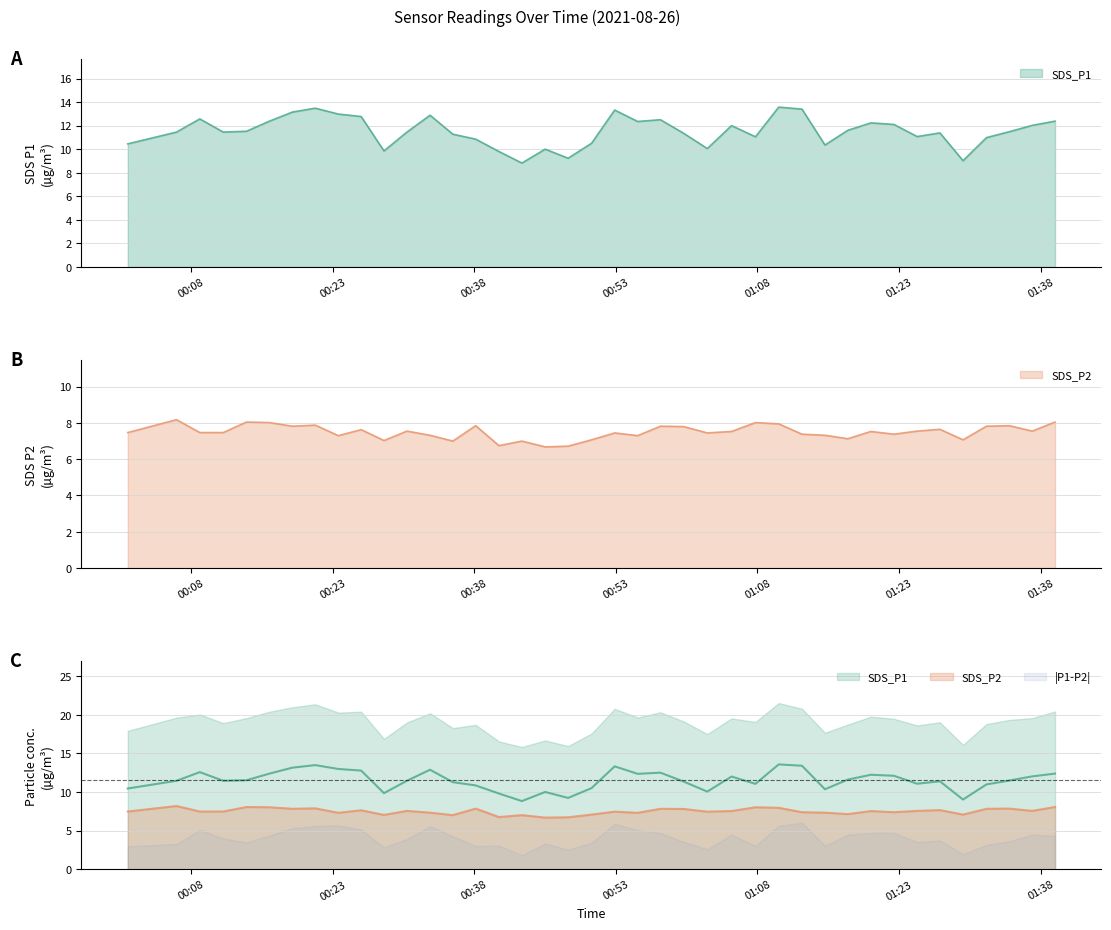

What is the maximum value shown in the chart?

13.6